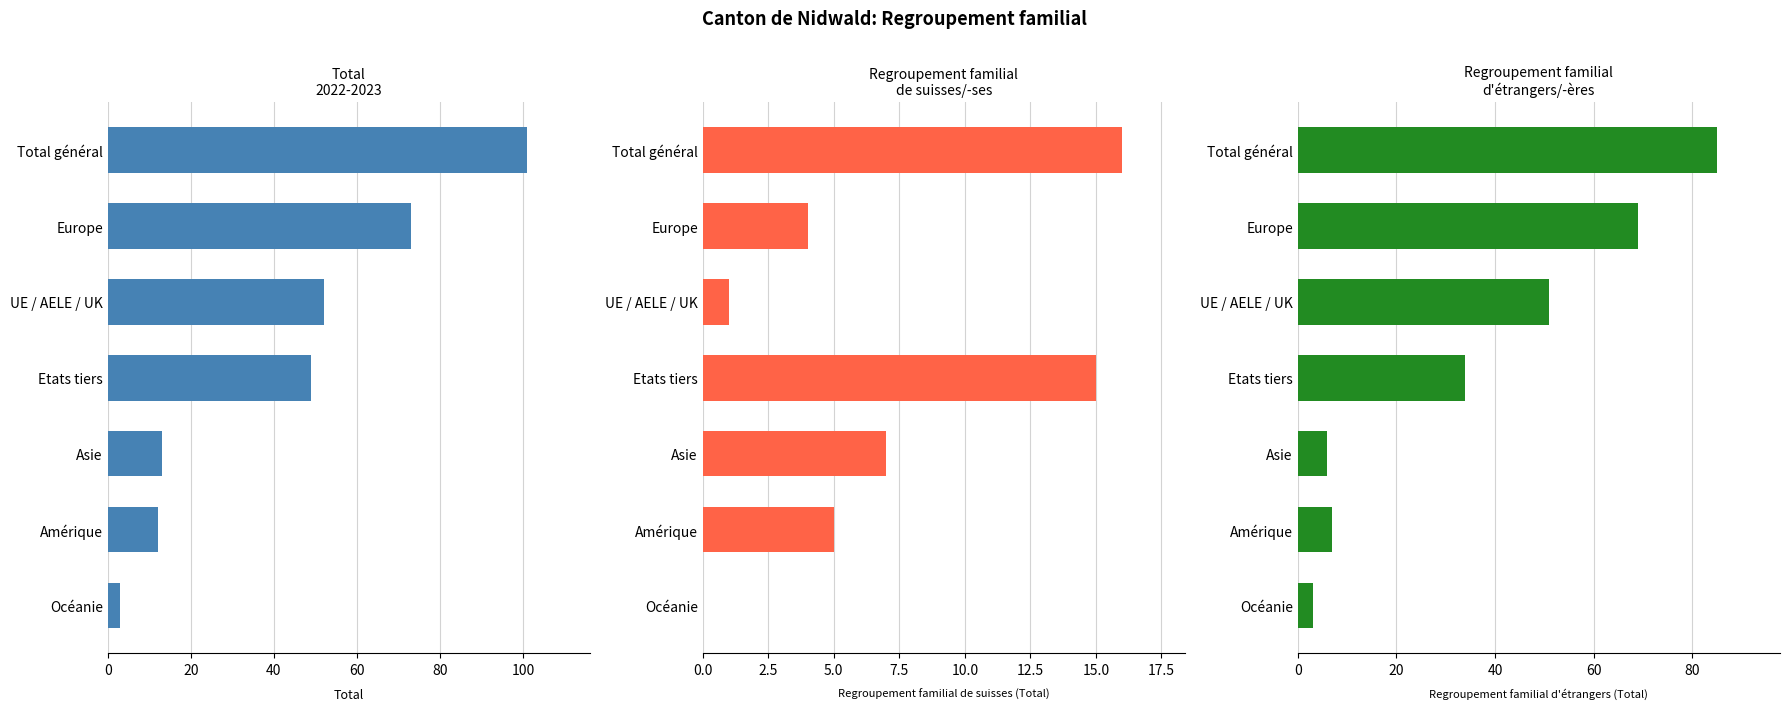

How many data points in Regroupement familial de suisses (Total) are above 5?

3